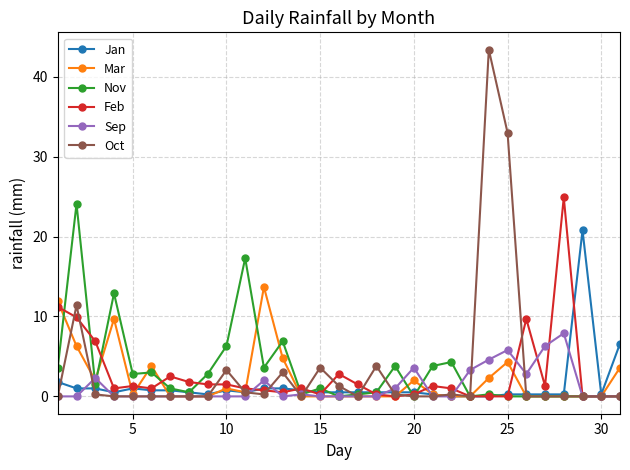

True or false: Feb has more than 1 interior local peaks.

True